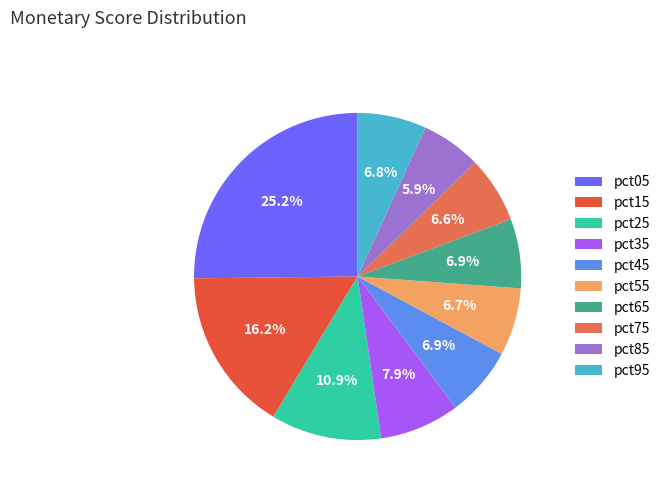

Is it true that pct15 is 16% of the pie?

True